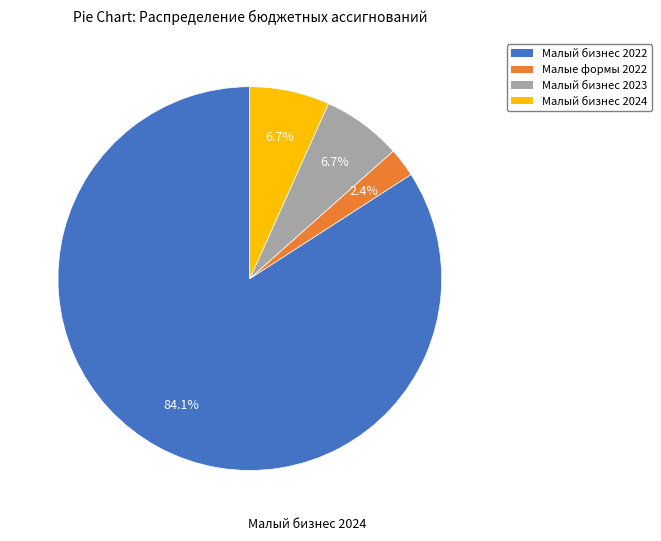

To the nearest percent, what is the difference between the largest and smallest slice percentages?

82%